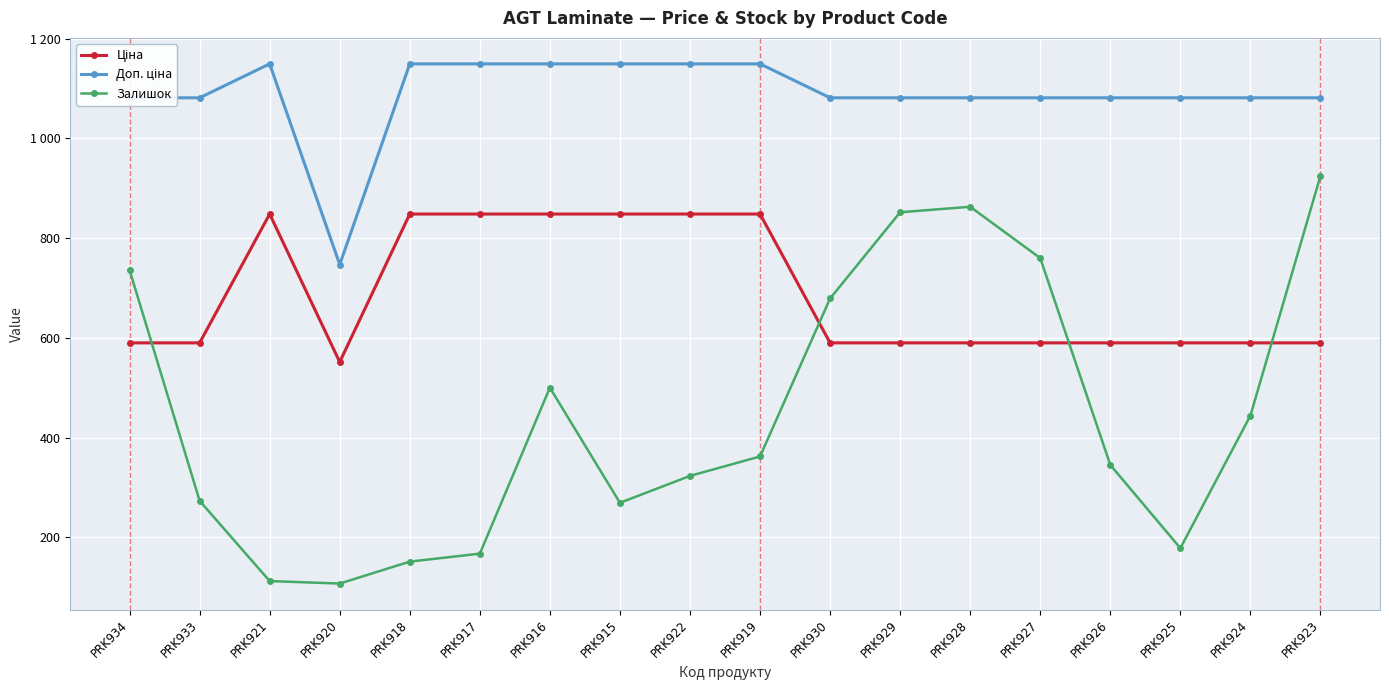

Does the chart have visible grid lines?

Yes